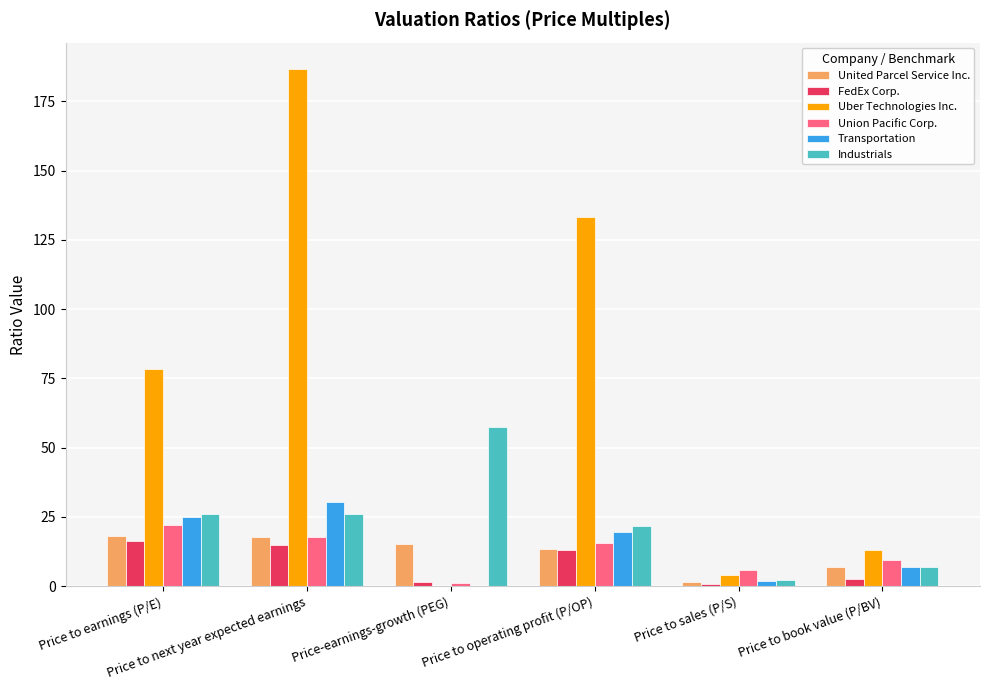

Is it true that FedEx Corp. equals 16.3 at Price to earnings (P/E)?

True